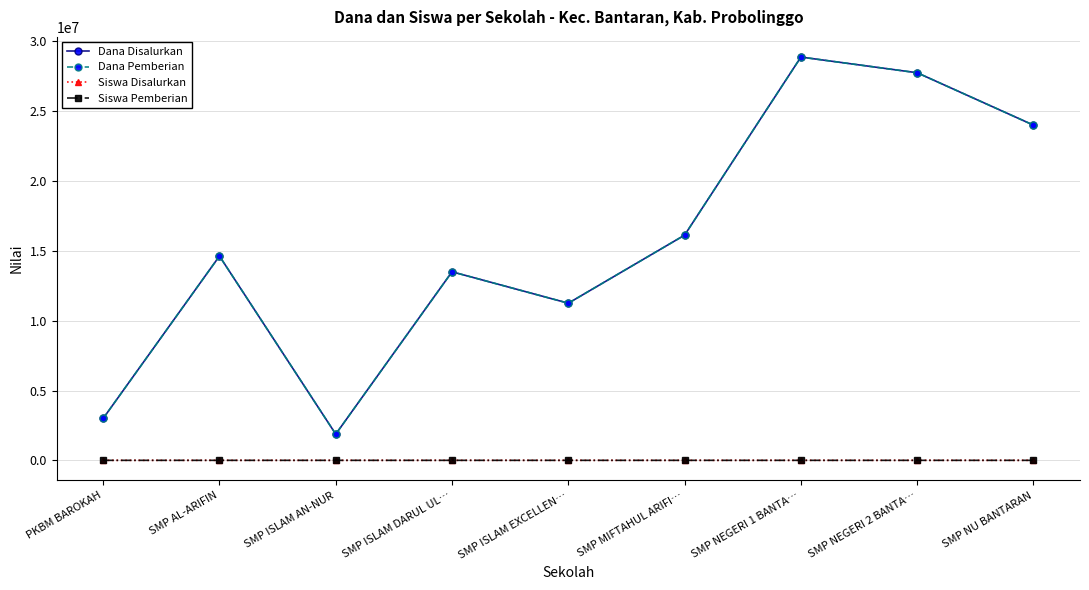

Which series has the widest spread of values?

Dana Disalurkan